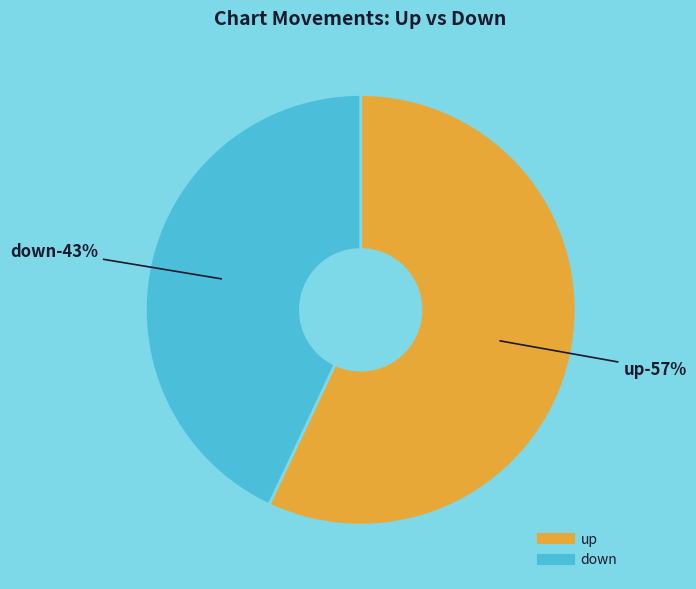

Does any single category account for the majority?

Yes